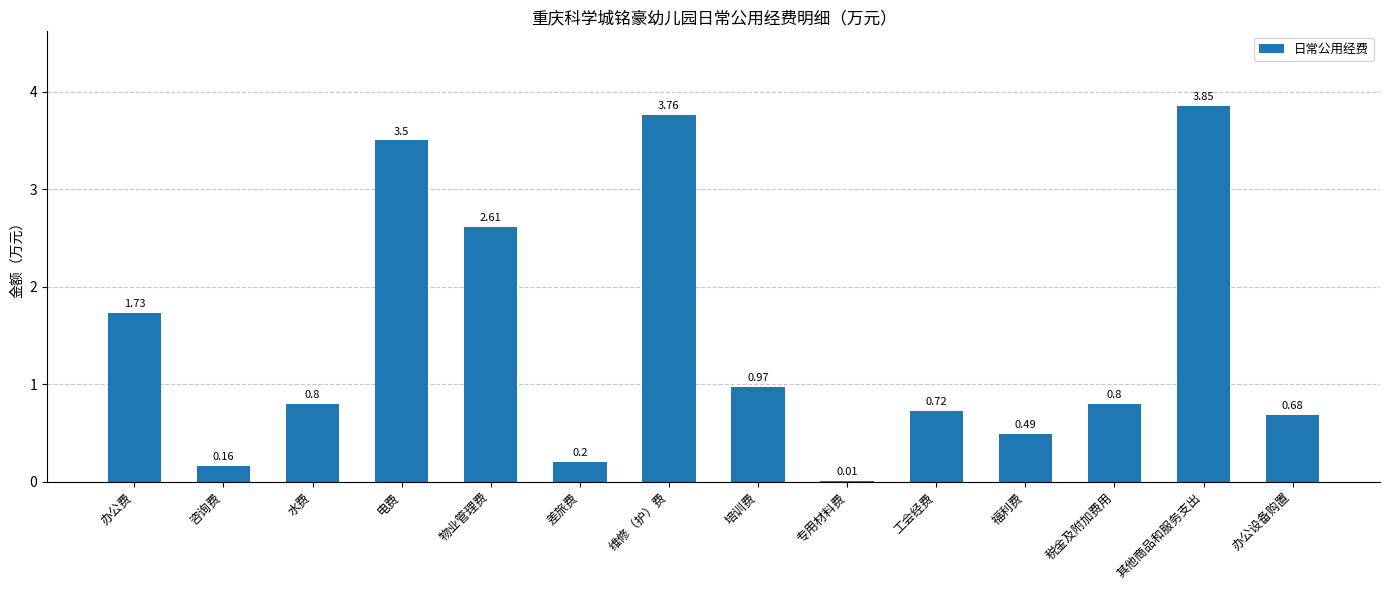

What is the sum of all values?

20.3